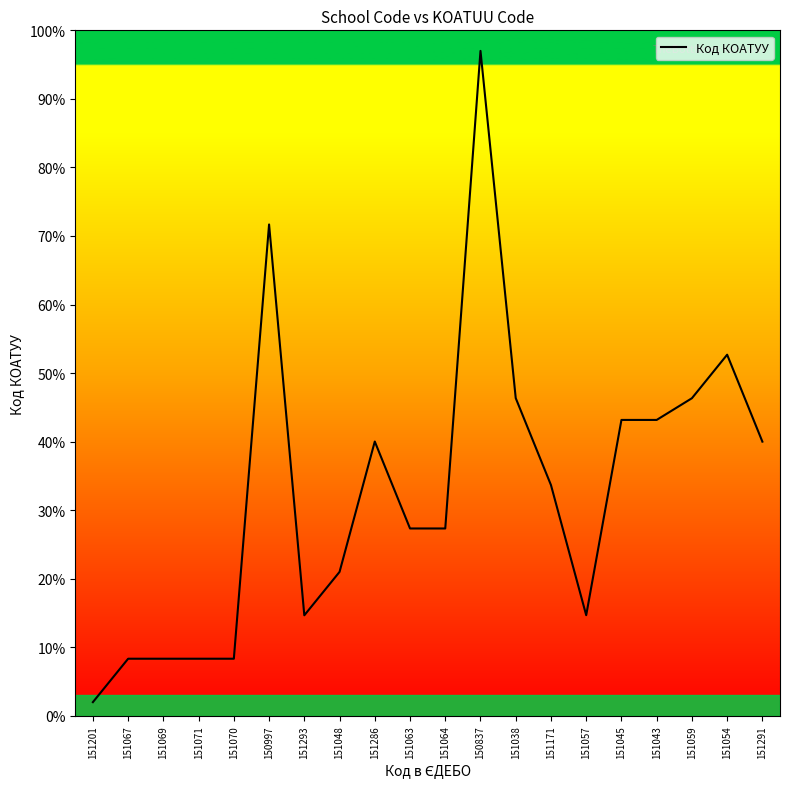

True or false: the data has more than 1 interior local peaks.

True